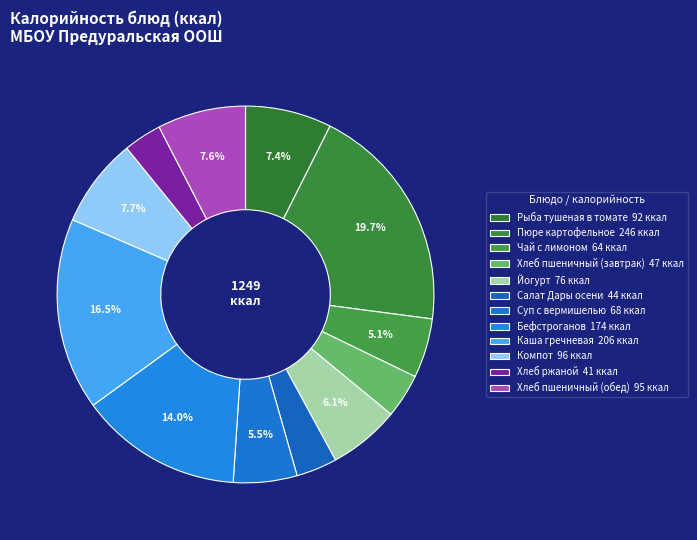

Is it true that Хлеб пшеничный (обед) is 15% of the pie?

False